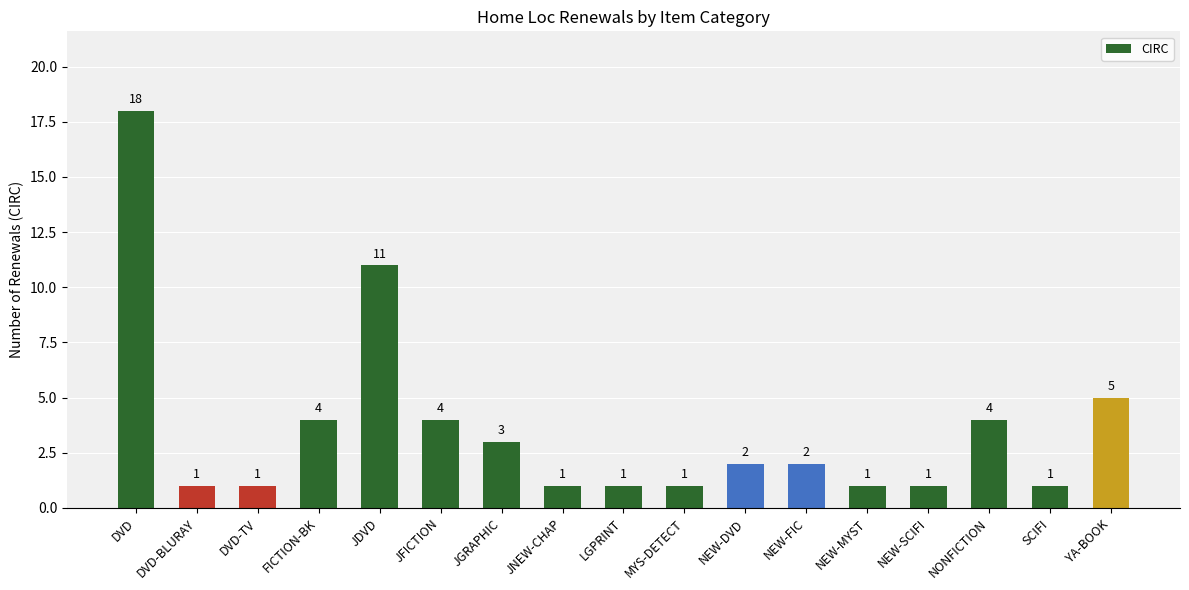

The chart shows a value of 1 at NEW-SCIFI. True or false?

True